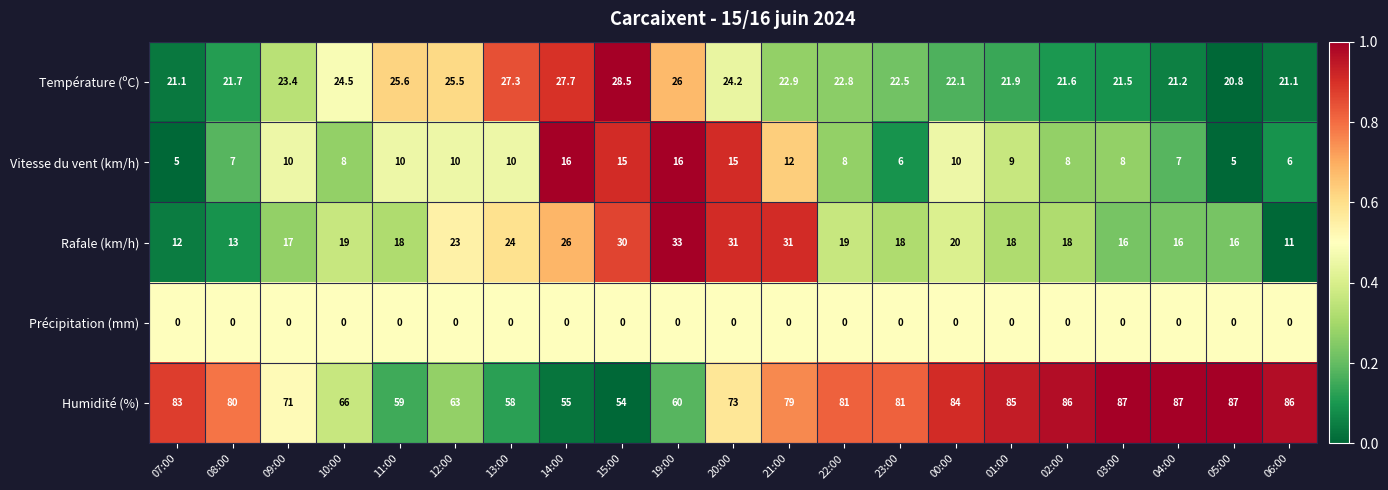

What is the difference between the maximum and minimum values in the Rafale (km/h) series?

22.0